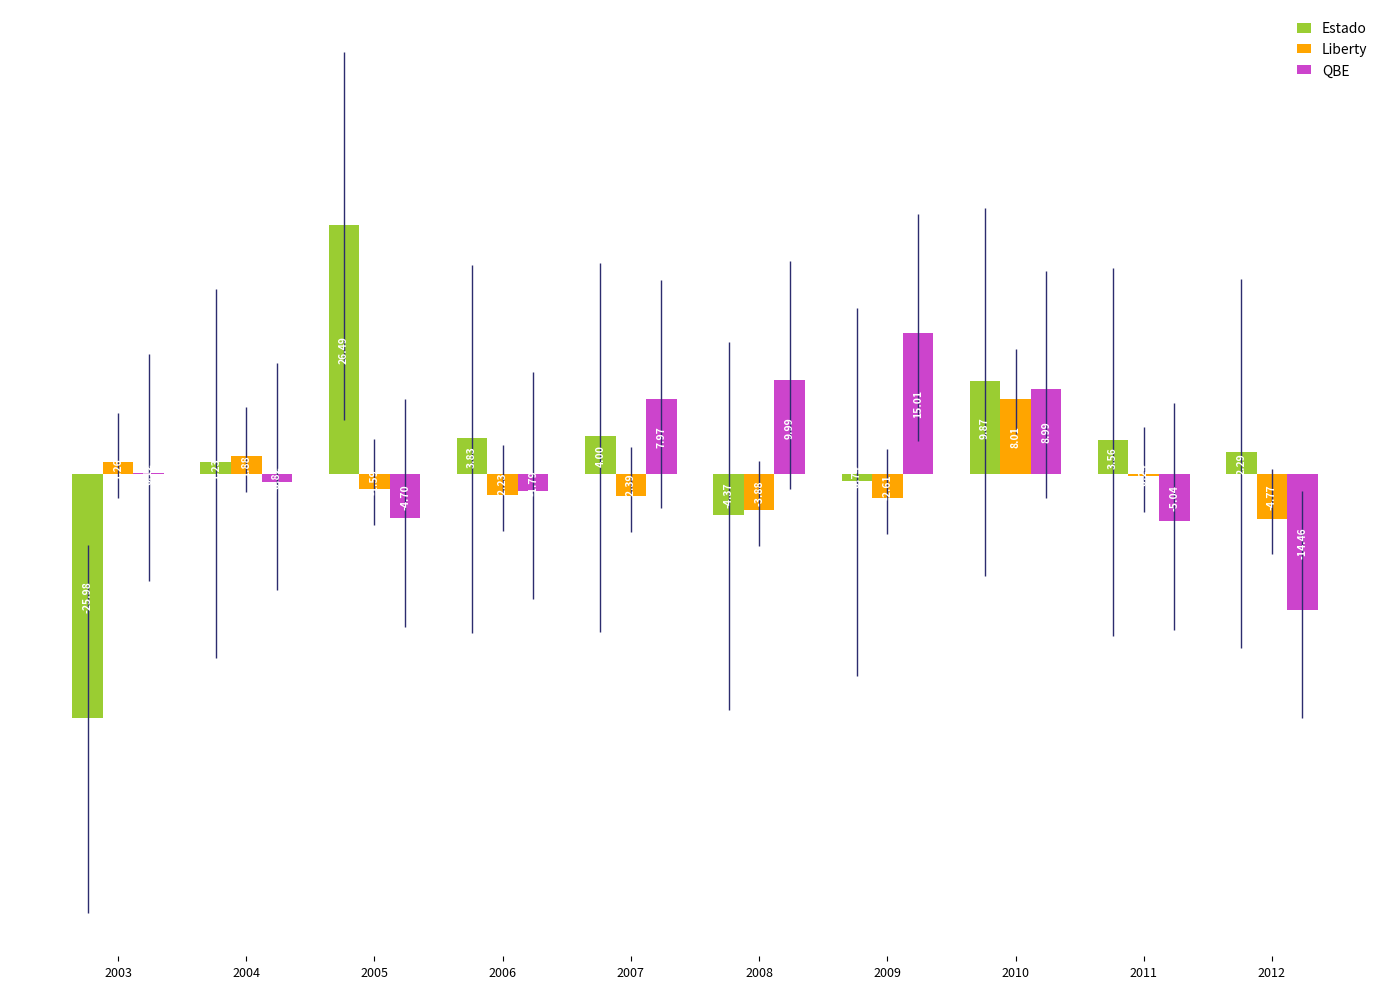

Is the value of QBE at 2011 greater than the value of Estado at 2006?

No